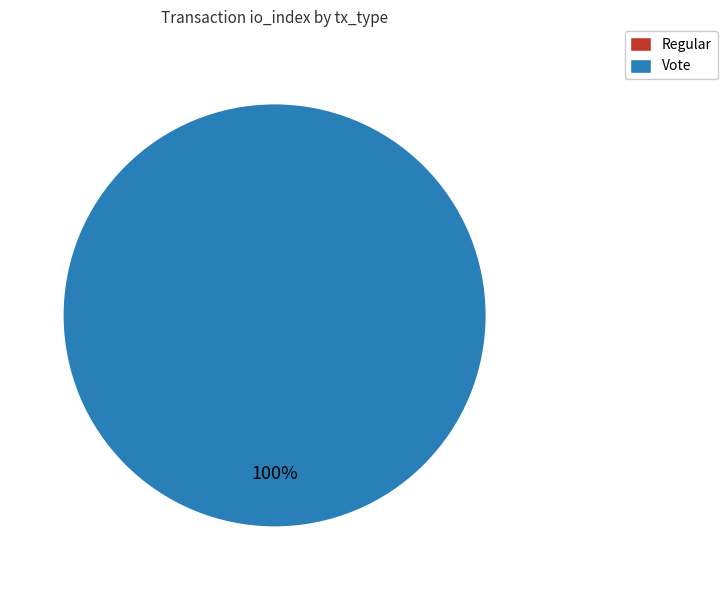

To the nearest percent, what portion does Vote represent?

100%